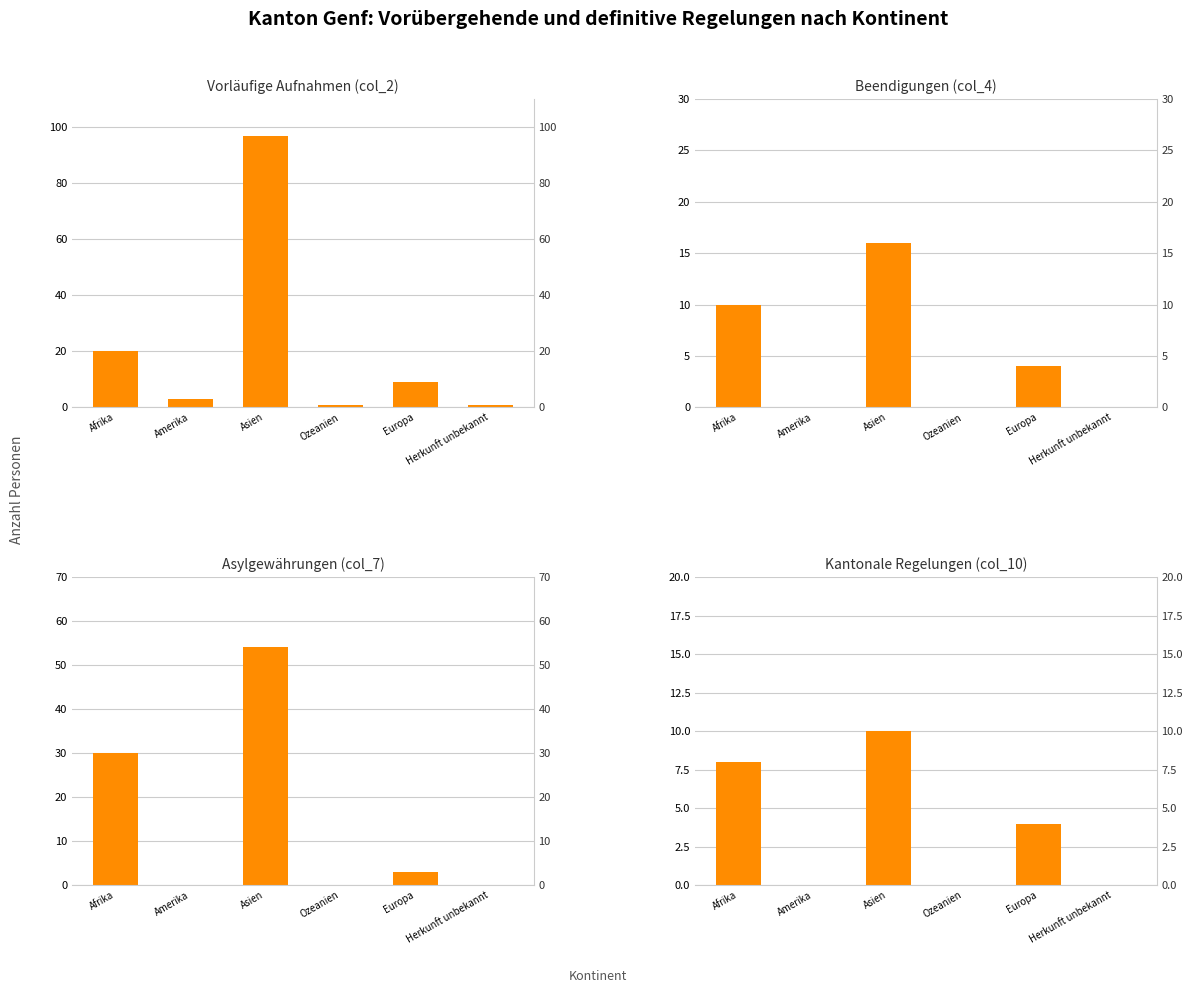

What is the label of the 6th bar from the left?

Herkunft unbekannt